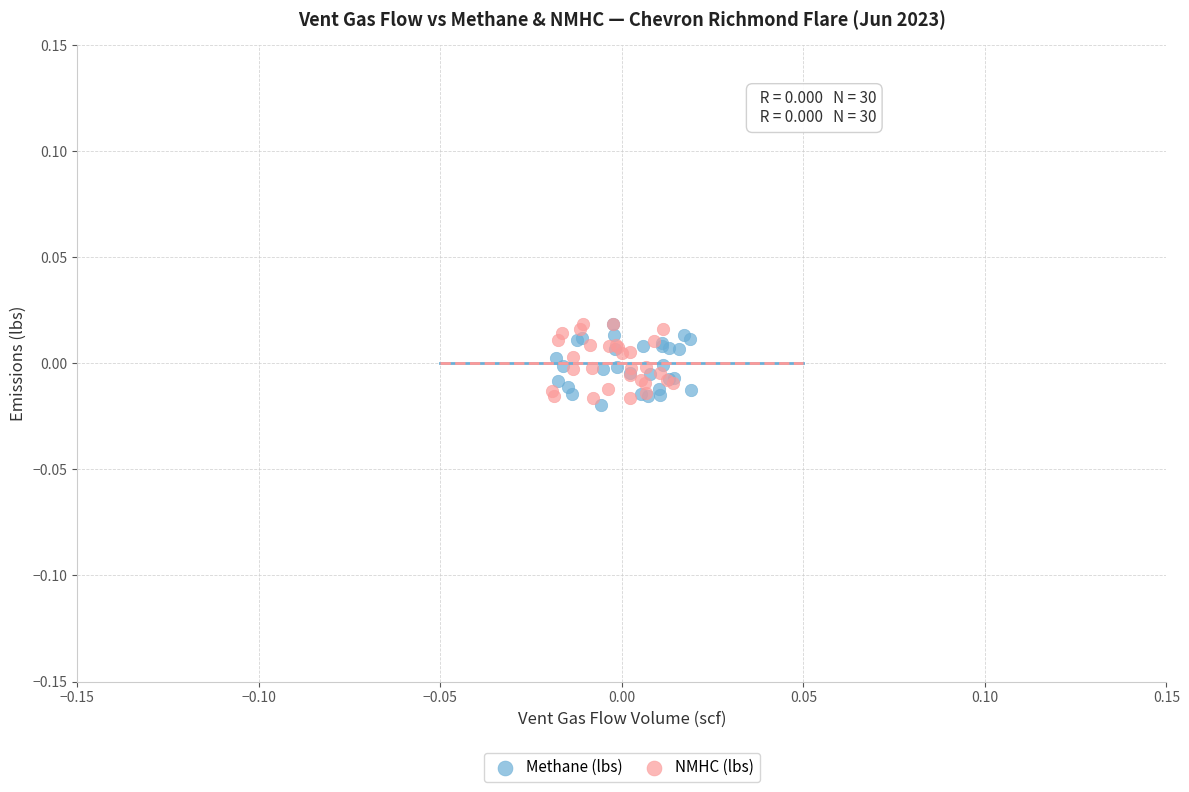

What are all the series names shown in the legend?

Methane (lbs), NMHC (lbs)